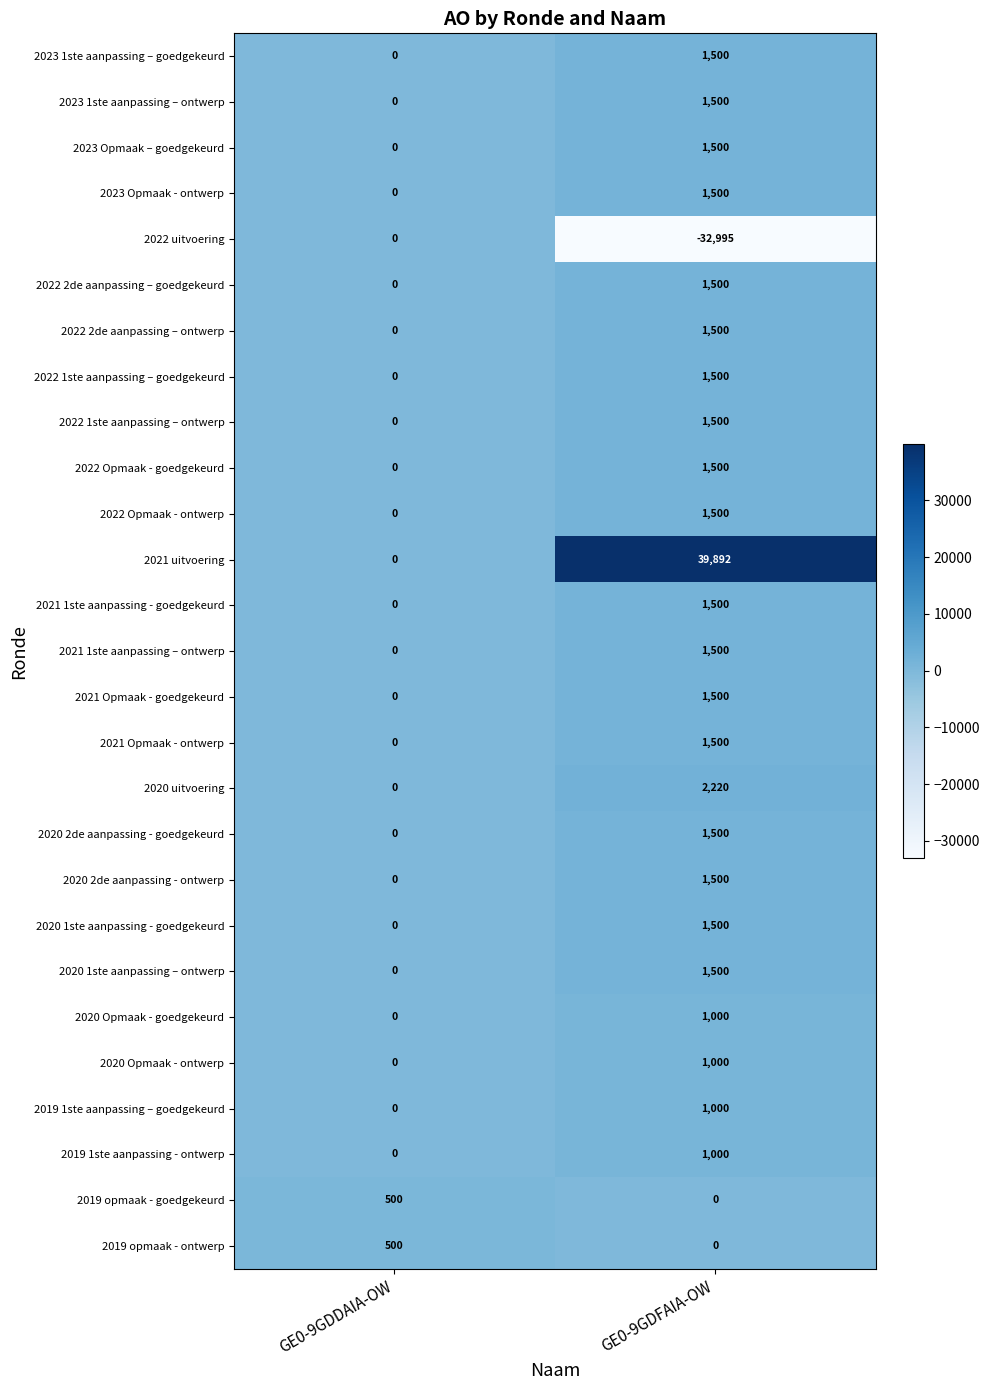

Is the value of 2021 uitvoering at GE0-9GDFAIA-OW greater than the value of 2022 1ste aanpassing – ontwerp at GE0-9GDFAIA-OW?

Yes